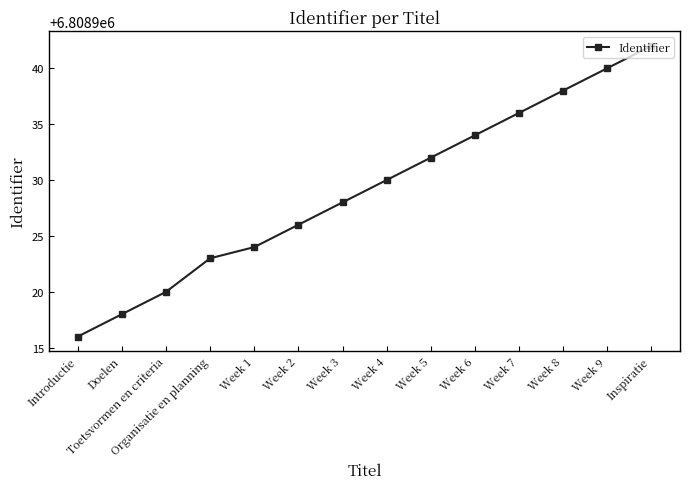

The value at Week 7 is 3828549. True or false?

False